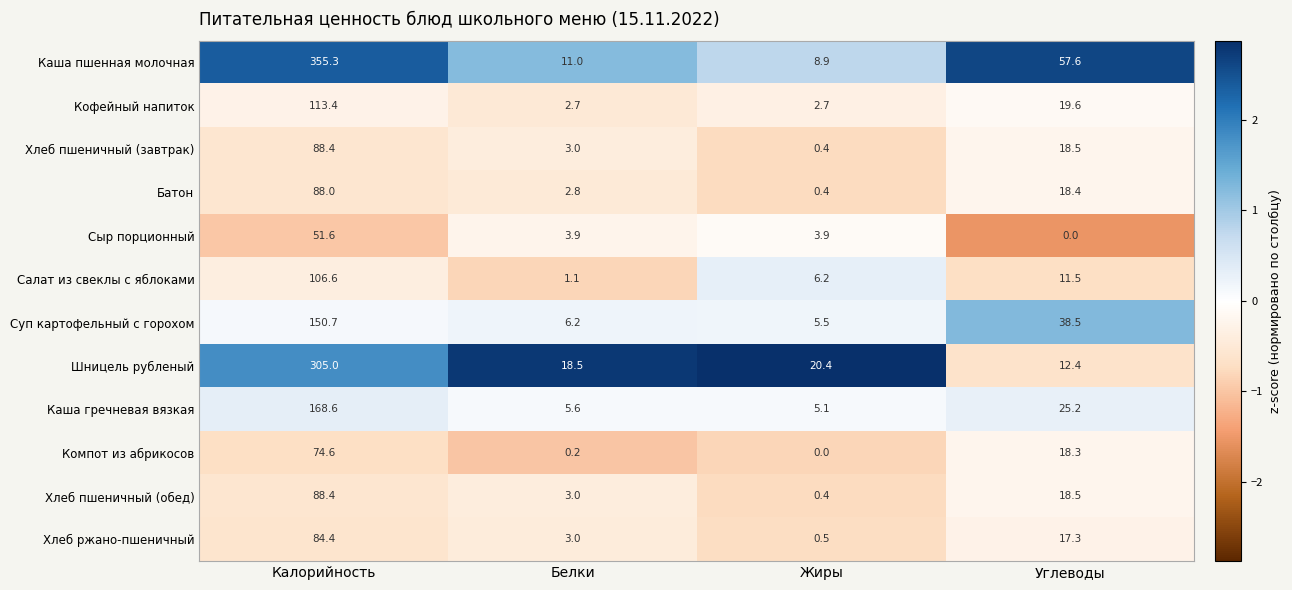

What is the sum of all Компот из абрикосов values?

93.1